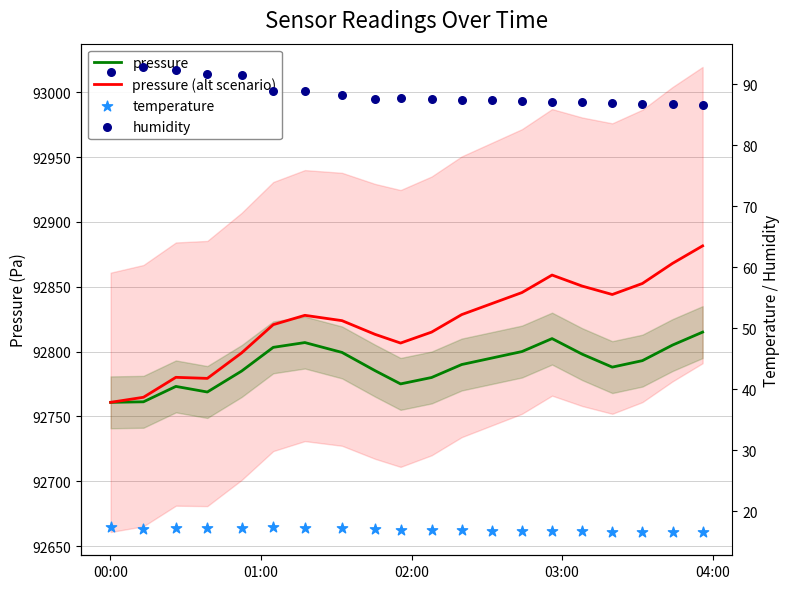

Is the value of pressure (alt scenario) at 17 greater than the value of pressure at 03:00?

Yes